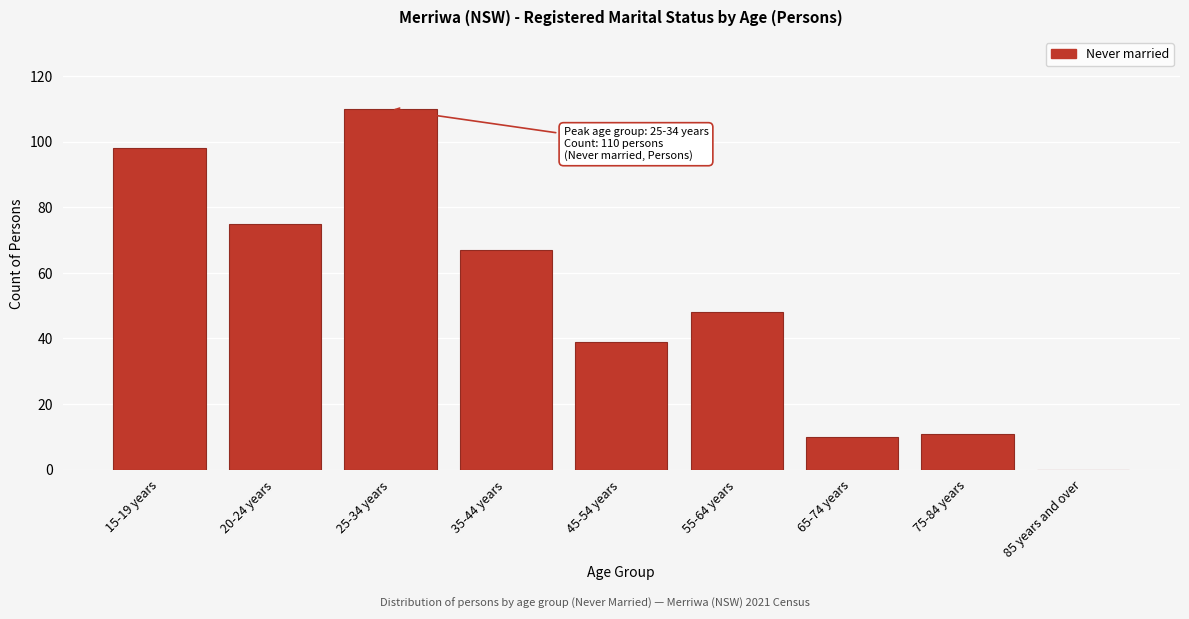

Reading right to left, extract all data points from this chart.

85 years and over=0	75-84 years=11	65-74 years=10	55-64 years=48	45-54 years=39	35-44 years=67	25-34 years=110	20-24 years=75	15-19 years=98